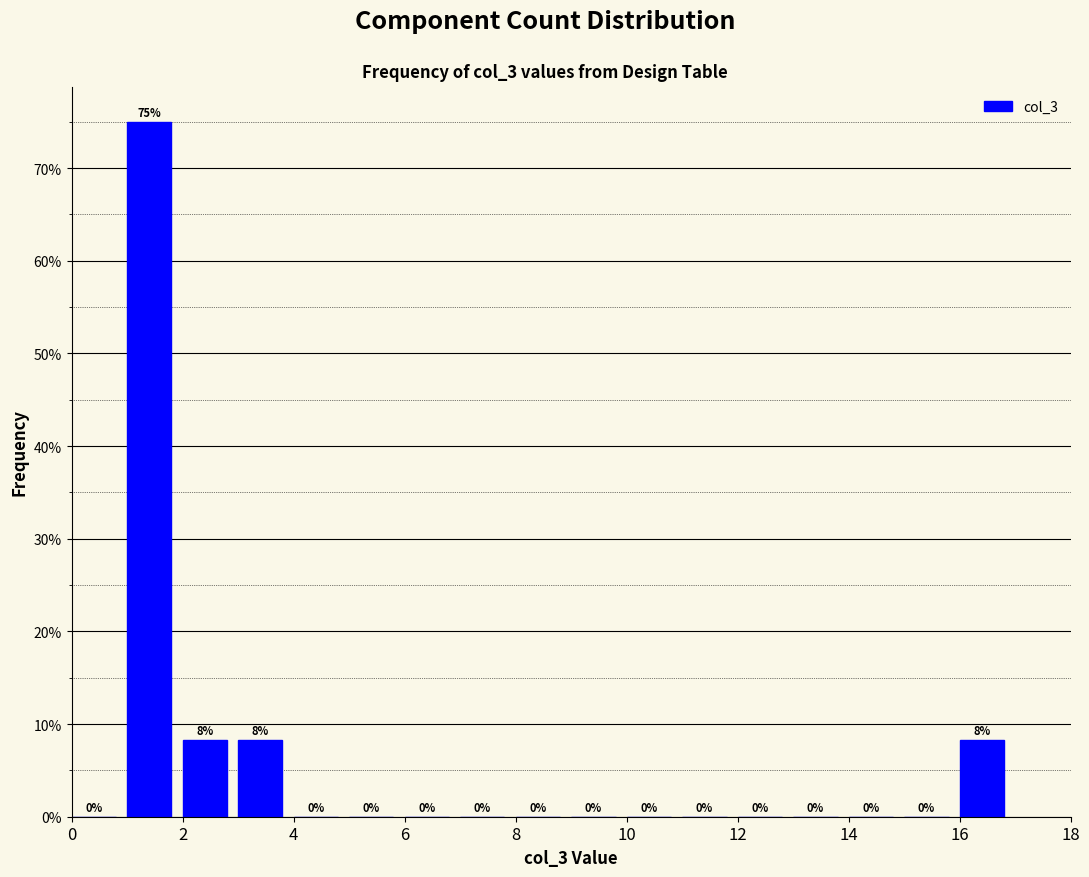

Over which range of the x-axis is the bar tallest?

1 to 2